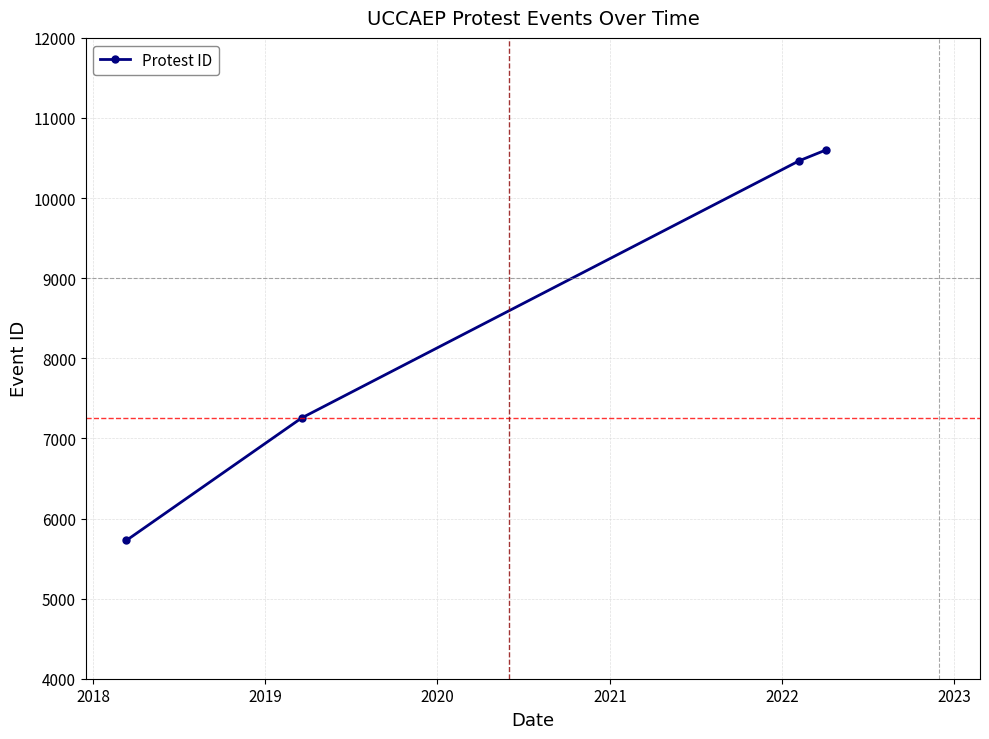

How many data points are less than 10467?

2